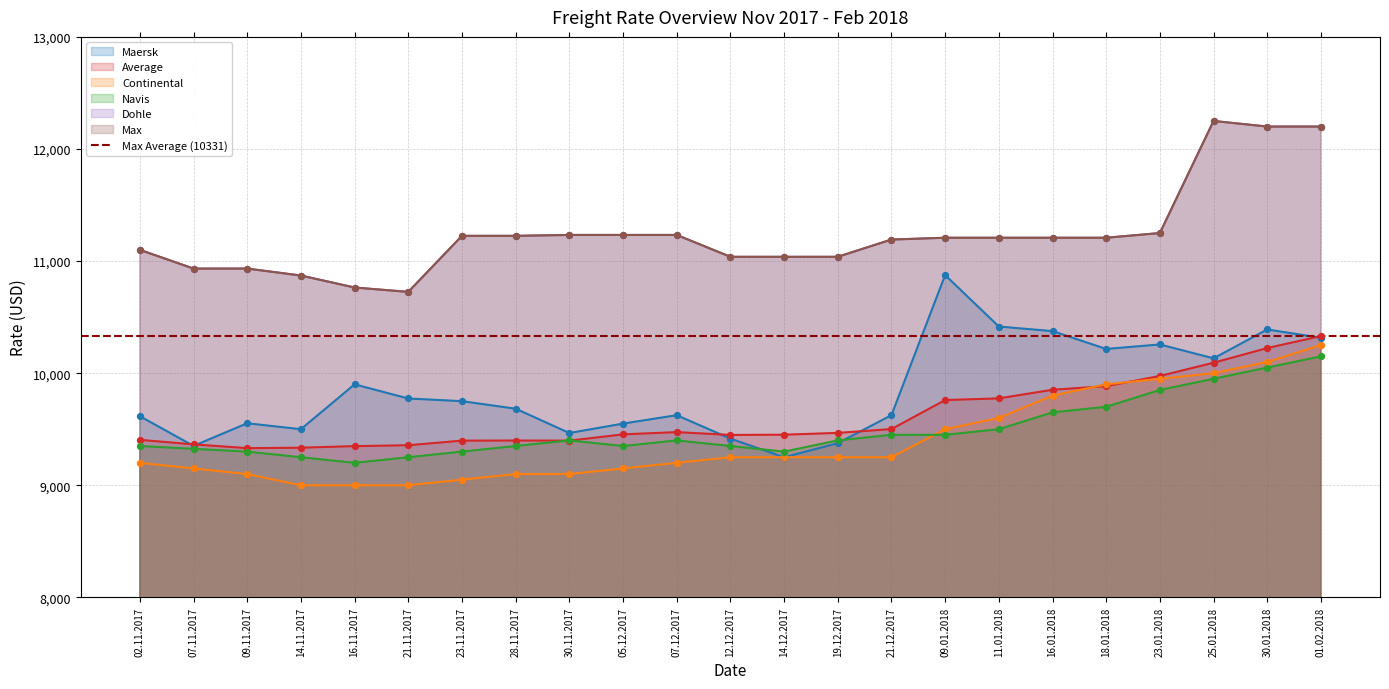

Which series has the largest total across all categories?

Dohle